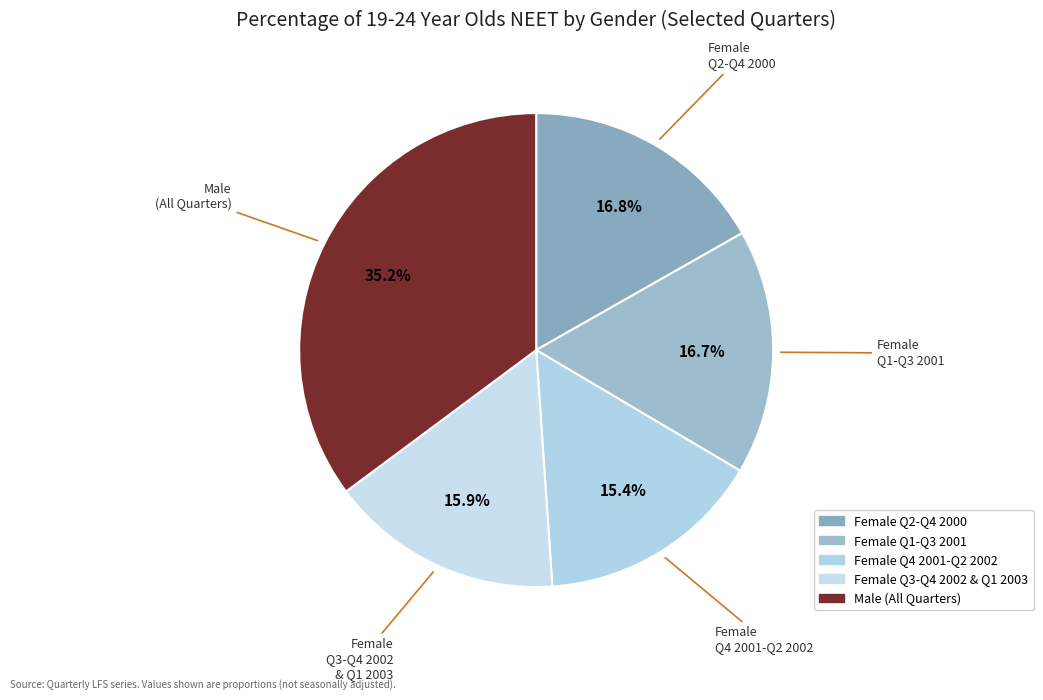

To the nearest percent, what is the difference between the largest and smallest slice percentages?

20%